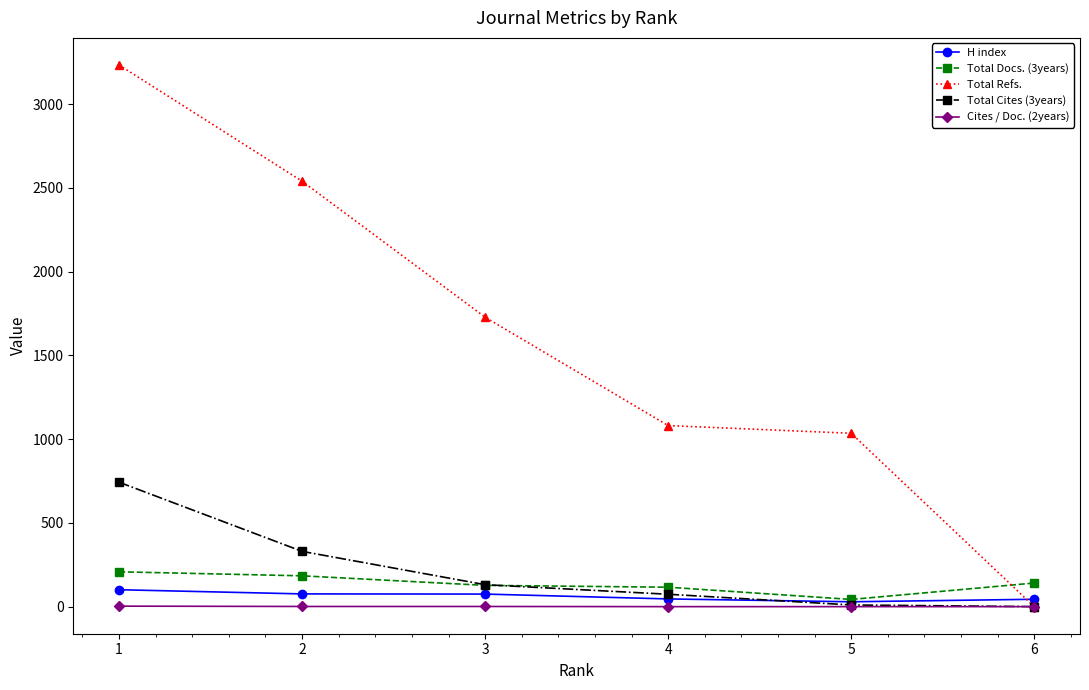

Is this an area chart (filled region under the line)?

No